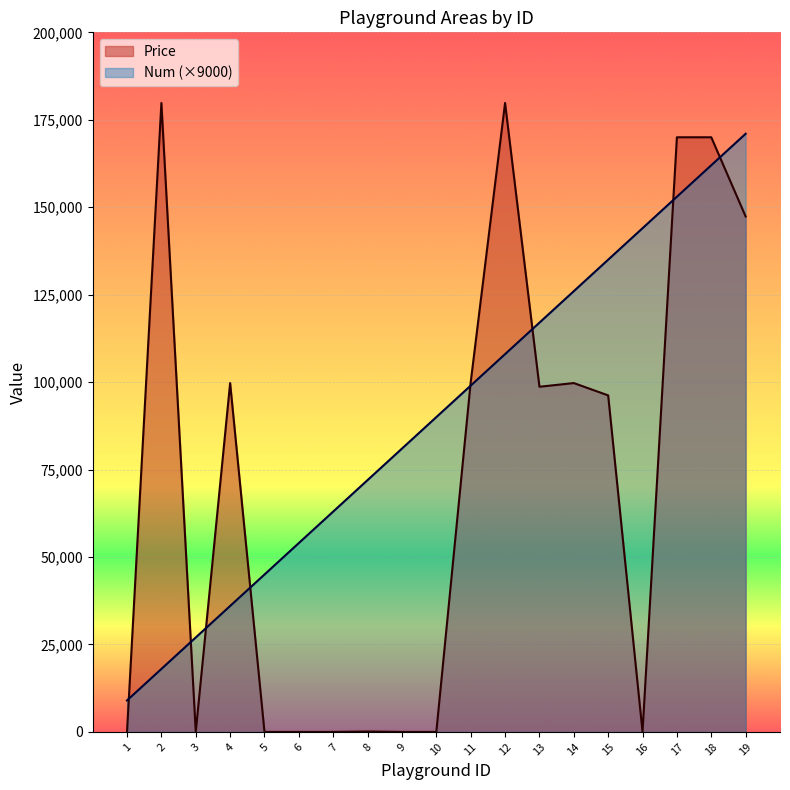

What are all the series names shown in the legend?

Price, Num (×9000)